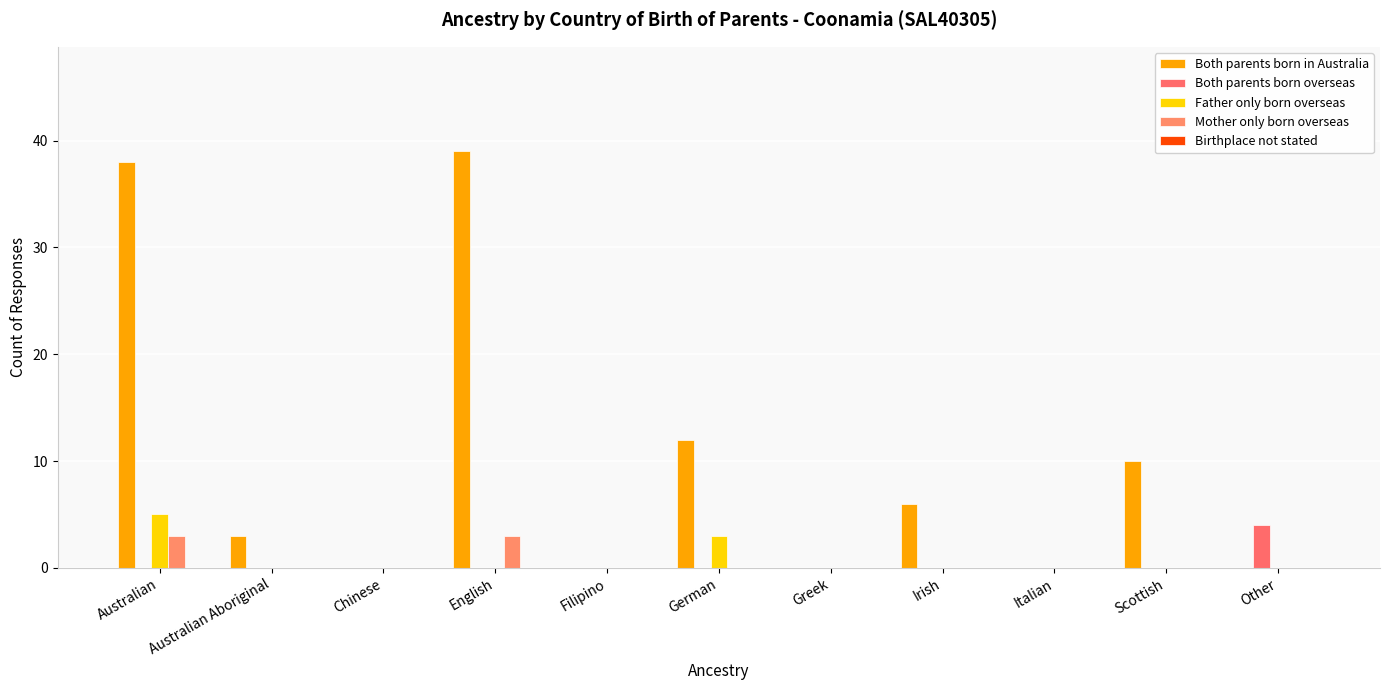

Are the bars horizontal?

No